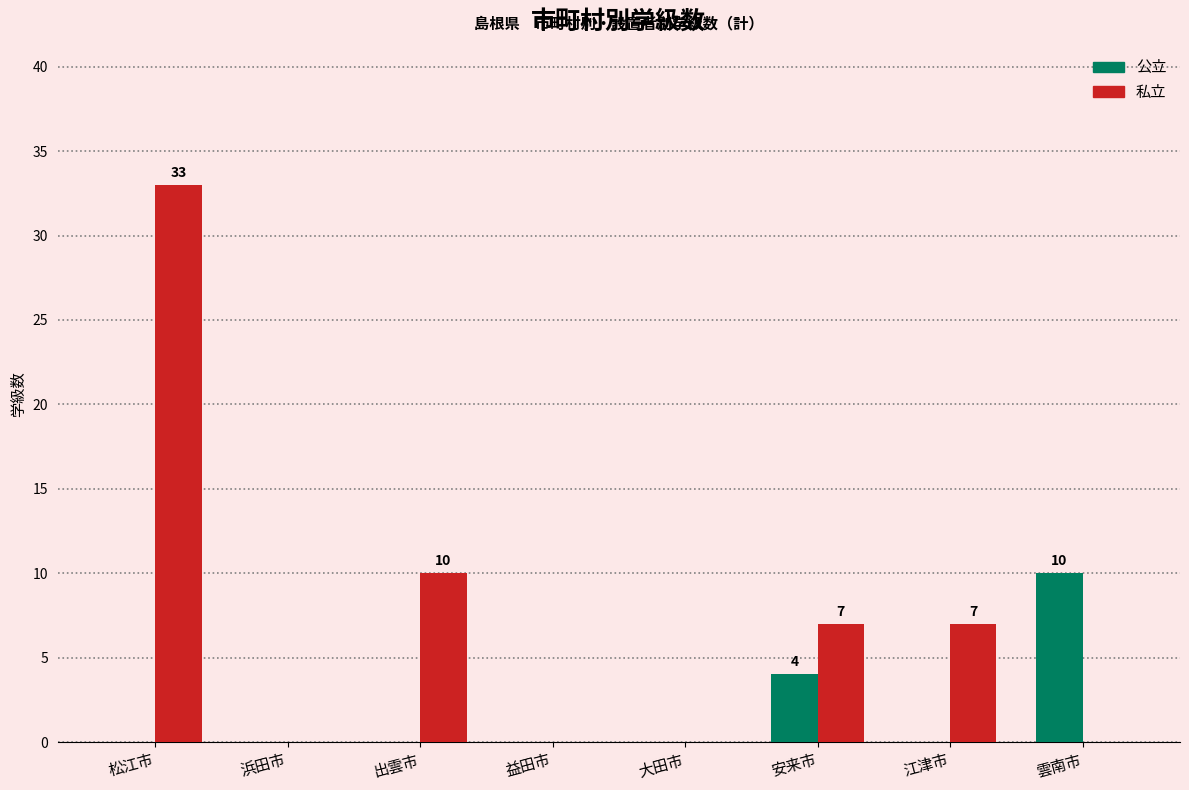

Which series changed the most between 出雲市 and 益田市?

私立